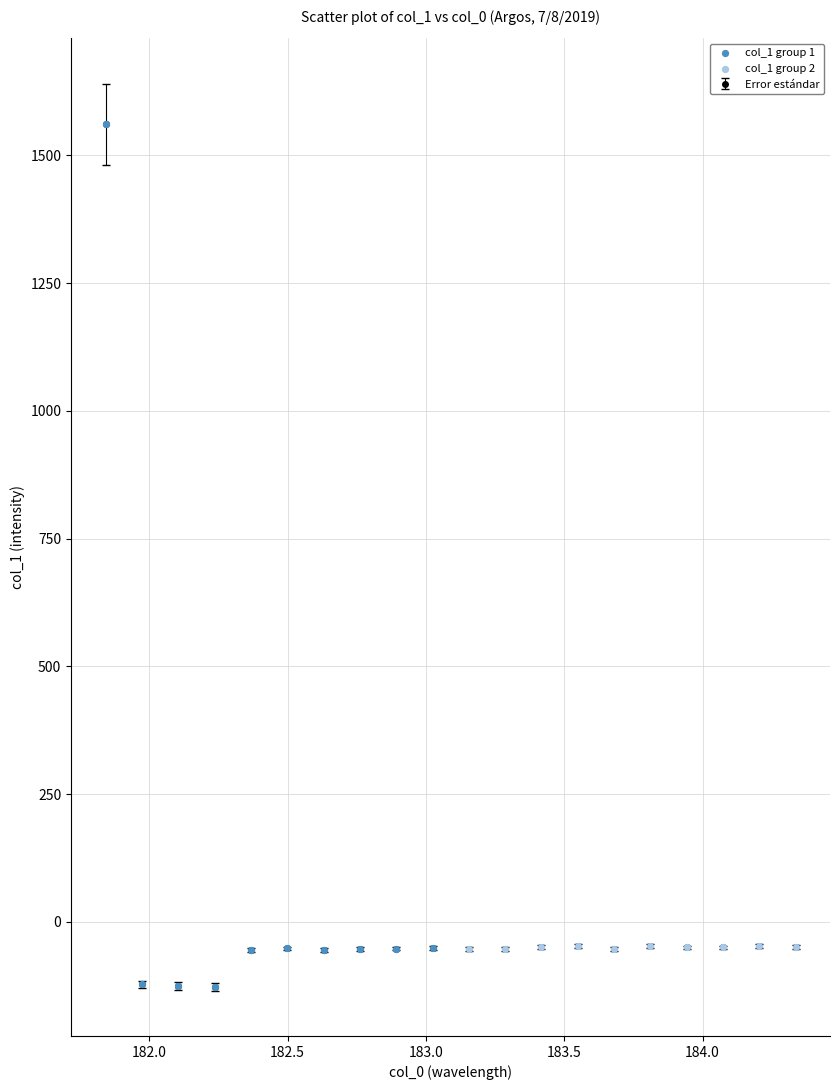

What is the average value?

18.2